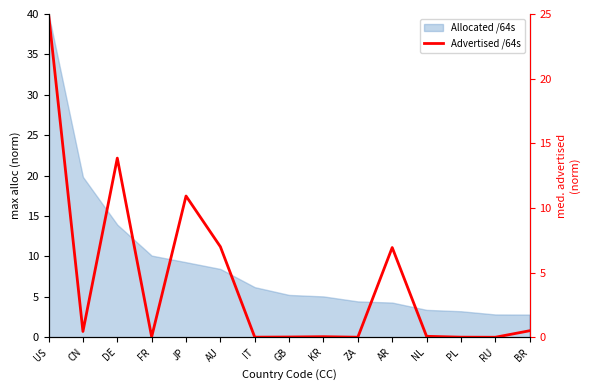

Reading left to right, list all the values displayed in this chart.

25.0	0.4	13.9	0.0	10.9	7.0	0.0	0.0	0.0	0.0	6.9	0.1	0.0	0.0	0.5